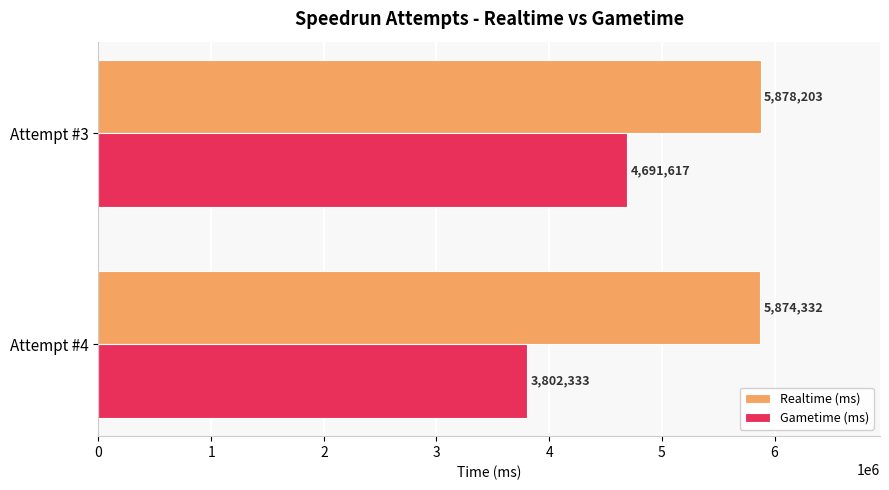

List the series in order of their peak value, highest first.

Realtime (ms), Gametime (ms)